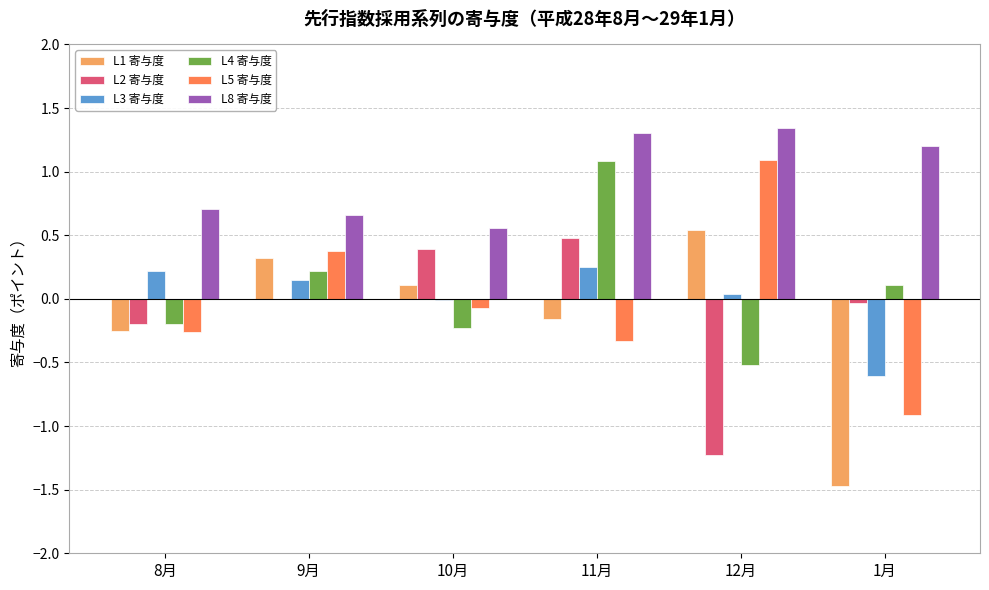

Which series changed the most between 8月 and 9月?

L5 寄与度